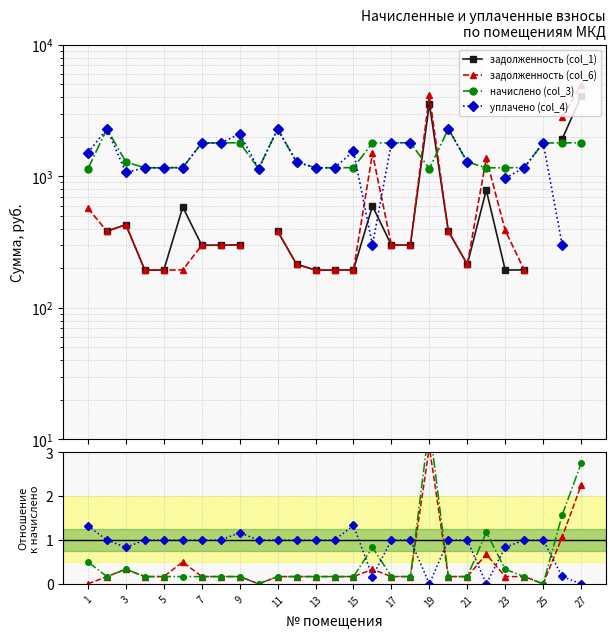

How many lines are shown in the chart?

4